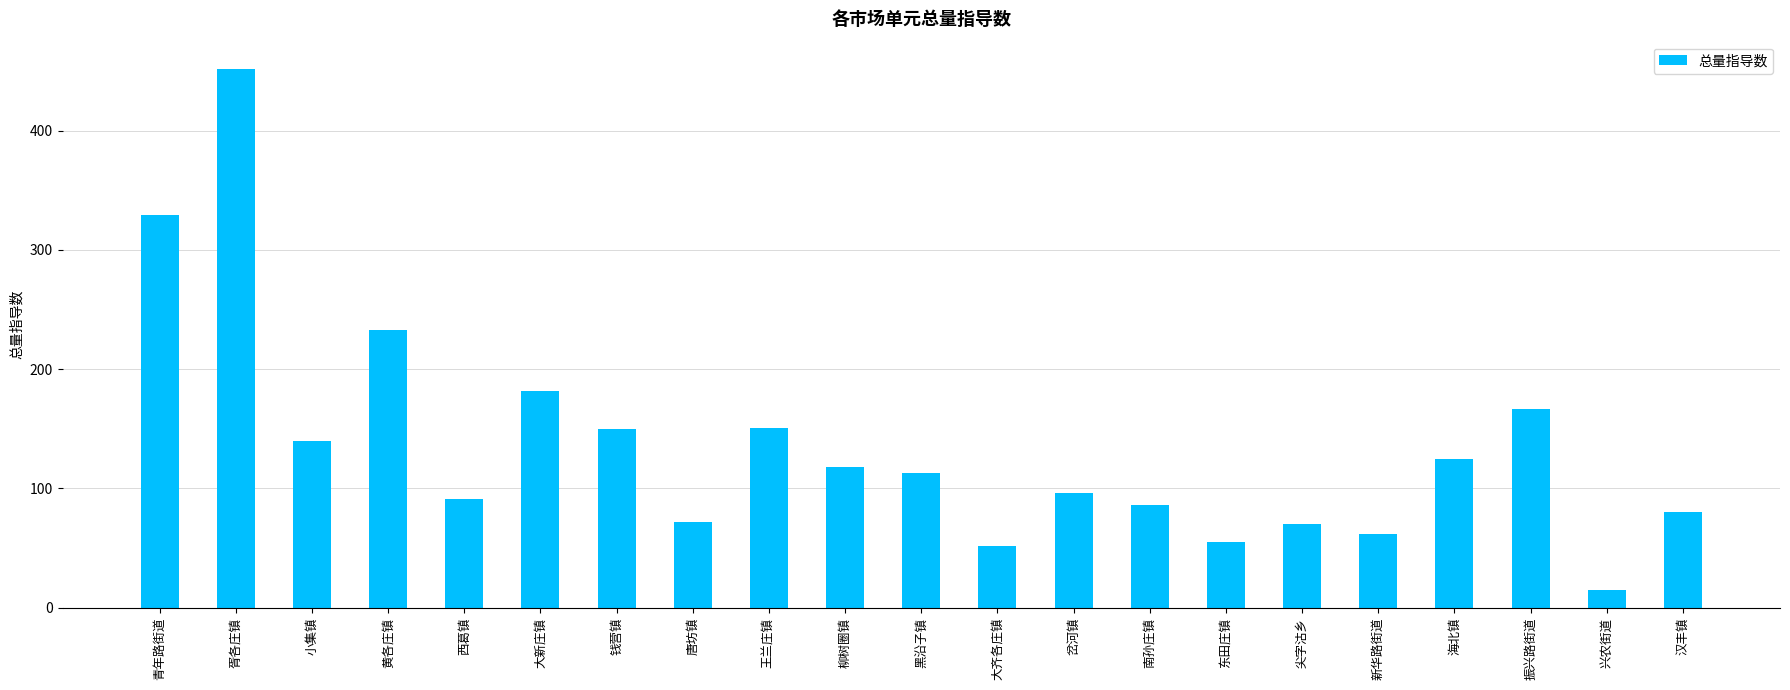

What is the sum of all values?

2839